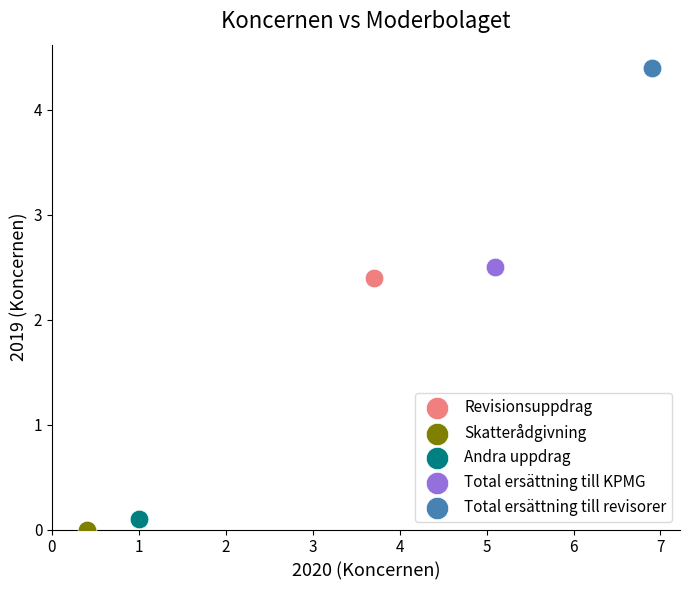

What are all the series names shown in the legend?

Revisionsuppdrag, Skatterådgivning, Andra uppdrag, Total ersättning till KPMG, Total ersättning till revisorer